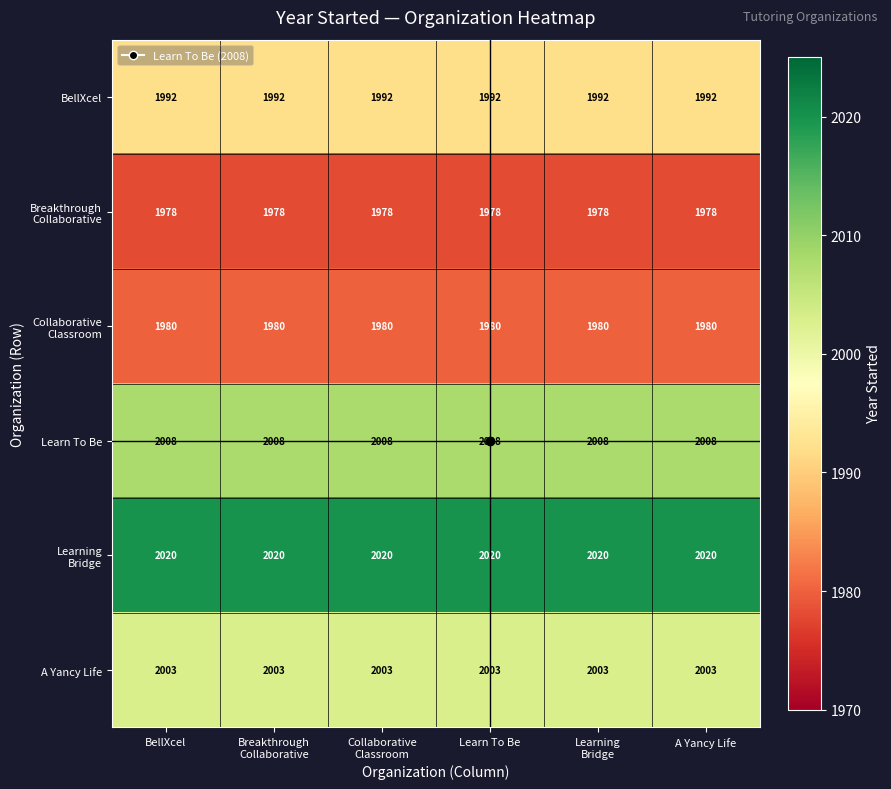

What is the total value across all series at Learn To Be?

11981